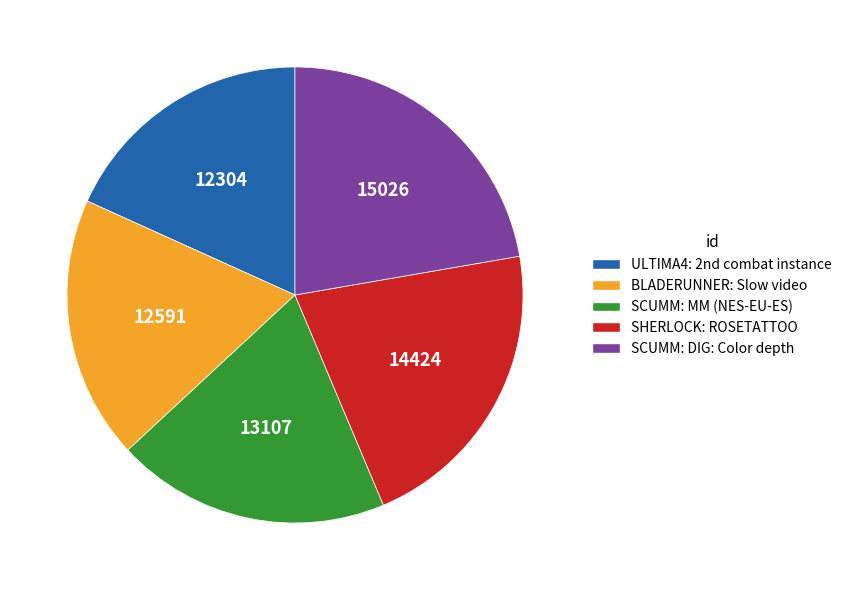

What is the largest slice in the pie chart?

SCUMM: DIG: Color depth